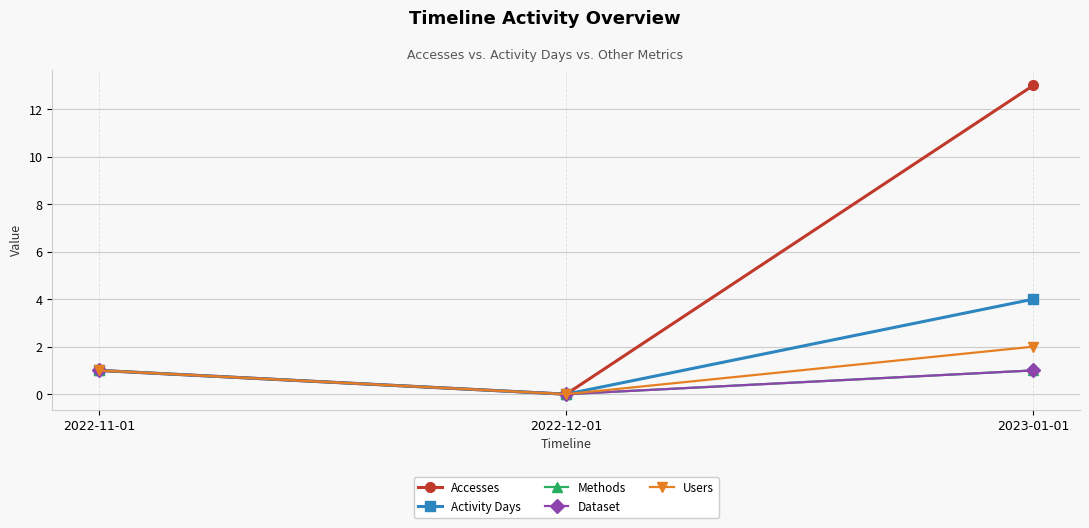

How many lines are shown in the chart?

5